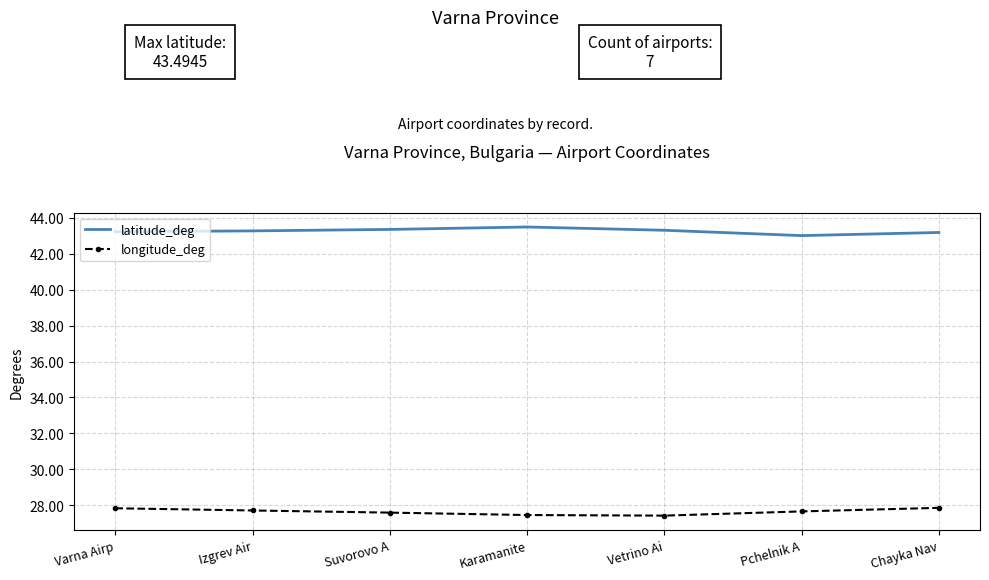

What is the difference between the highest and lowest values at Varna Airp?

15.4